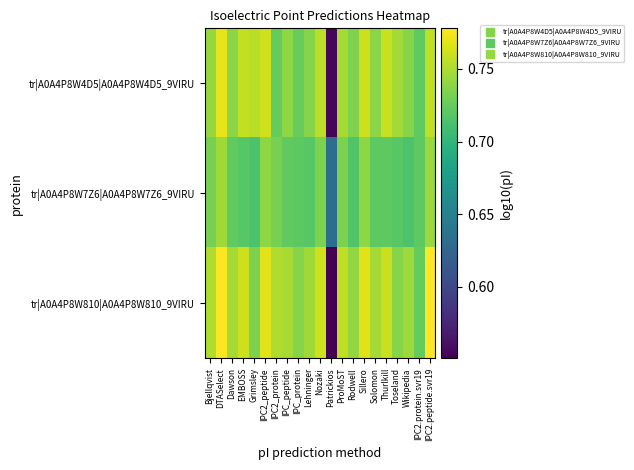

Reading right to left, list all the values displayed in this chart.

tr|A0A4P8W4D5|A0A4P8W4D5_9VIRU: IPC2.peptide.svr19=0.8	IPC2.protein.svr19=0.7	Wikipedia=0.7	Toseland=0.7	Thurlkill=0.8	Solomon=0.7	Sillero=0.8	Rodwell=0.7	ProMoST=0.7	Patrickios=0.6	Nozaki=0.8	Lehninger=0.7	IPC_protein=0.7	IPC_peptide=0.7	IPC2_protein=0.7	IPC2_peptide=0.8	Grimsley=0.8	EMBOSS=0.8	Dawson=0.7	DTASelect=0.8	Bjellqvist=0.7
tr|A0A4P8W7Z6|A0A4P8W7Z6_9VIRU: IPC2.peptide.svr19=0.7	IPC2.protein.svr19=0.7	Wikipedia=0.7	Toseland=0.7	Thurlkill=0.7	Solomon=0.7	Sillero=0.7	Rodwell=0.7	ProMoST=0.7	Patrickios=0.6	Nozaki=0.7	Lehninger=0.7	IPC_protein=0.7	IPC_peptide=0.7	IPC2_protein=0.7	IPC2_peptide=0.7	Grimsley=0.7	EMBOSS=0.7	Dawson=0.7	DTASelect=0.7	Bjellqvist=0.7
tr|A0A4P8W810|A0A4P8W810_9VIRU: IPC2.peptide.svr19=0.8	IPC2.protein.svr19=0.7	Wikipedia=0.7	Toseland=0.7	Thurlkill=0.8	Solomon=0.7	Sillero=0.8	Rodwell=0.7	ProMoST=0.8	Patrickios=0.6	Nozaki=0.8	Lehninger=0.7	IPC_protein=0.7	IPC_peptide=0.7	IPC2_protein=0.8	IPC2_peptide=0.8	Grimsley=0.7	EMBOSS=0.8	Dawson=0.7	DTASelect=0.8	Bjellqvist=0.8